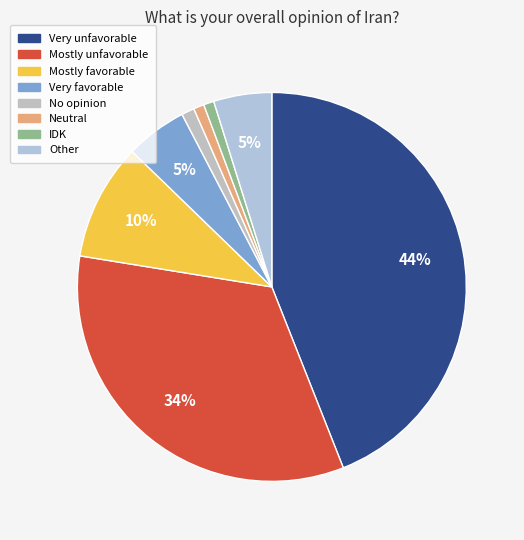

Which has a higher value, Very favorable or Mostly favorable?

Mostly favorable